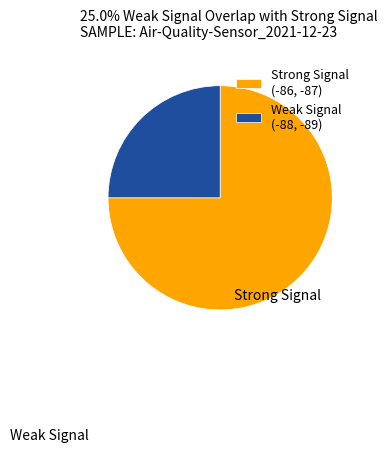

Combined, do Strong Signal (-86, -87) and Weak Signal (-88, -89) account for over 50%?

Yes